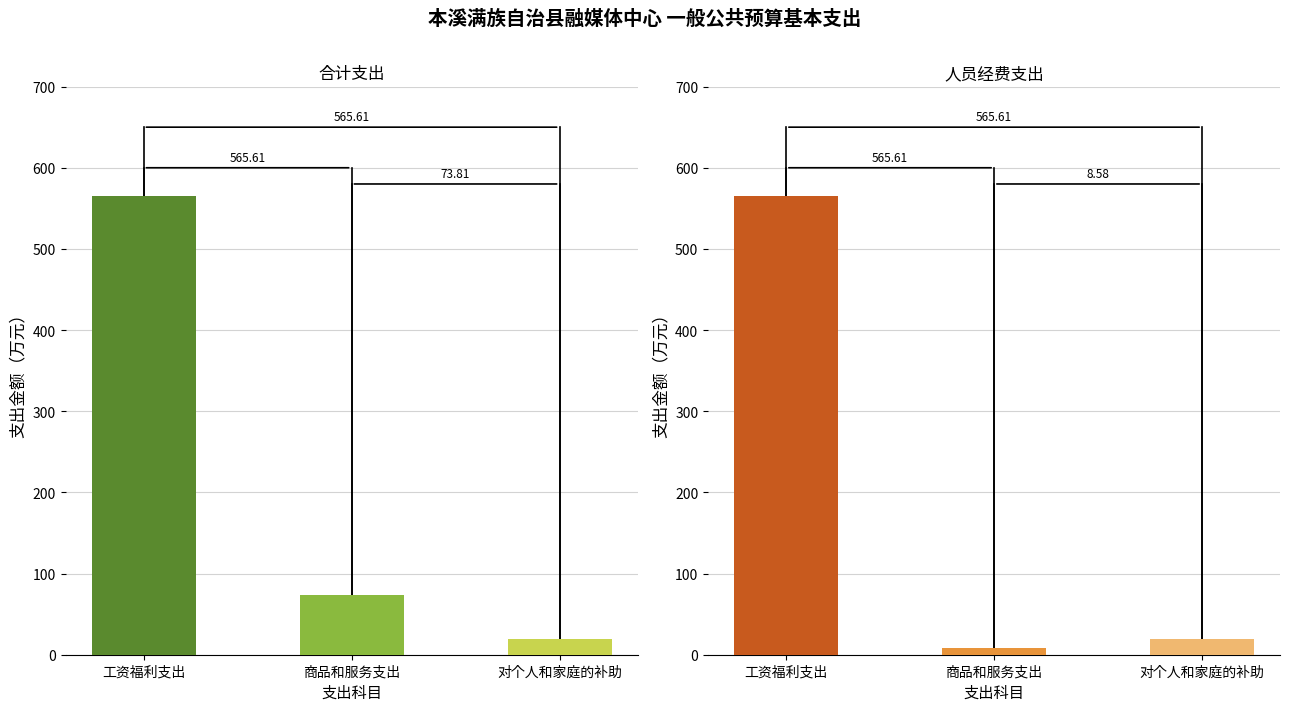

Where does the 合计 series first go above 73?

工资福利支出